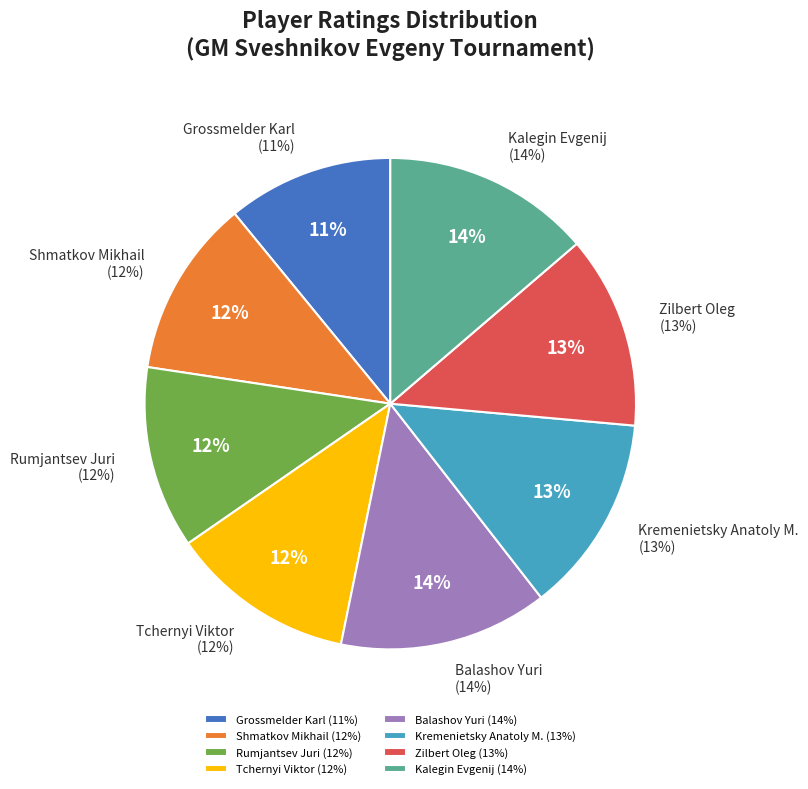

Do Shmatkov Mikhail and Balashov Yuri together represent more than half of the pie?

No